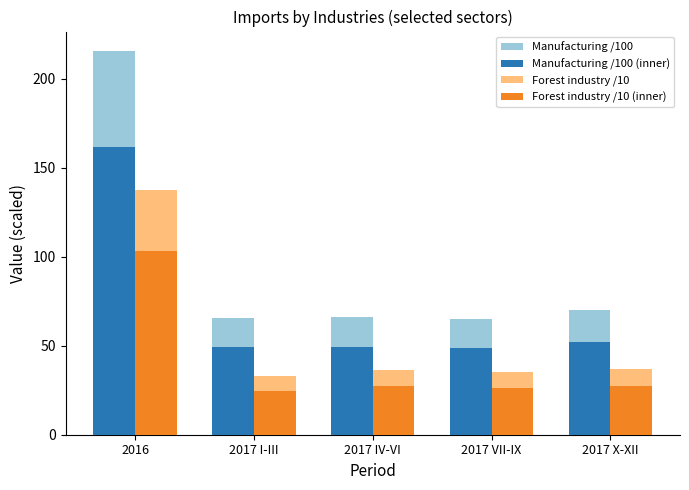

Rank the series at 2016 from highest to lowest value.

Manufacturing /100, Manufacturing /100 (inner), Forest industry /10, Forest industry /10 (inner)